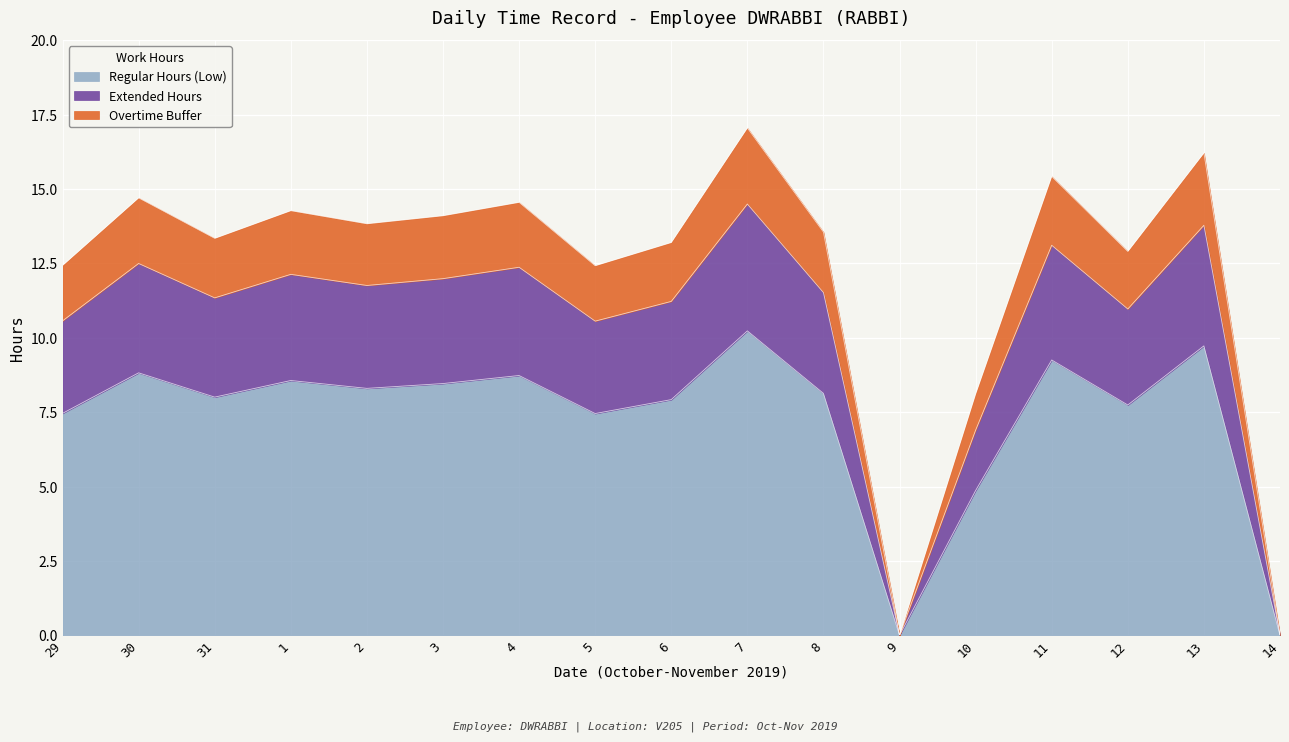

How many lines are shown in the chart?

3